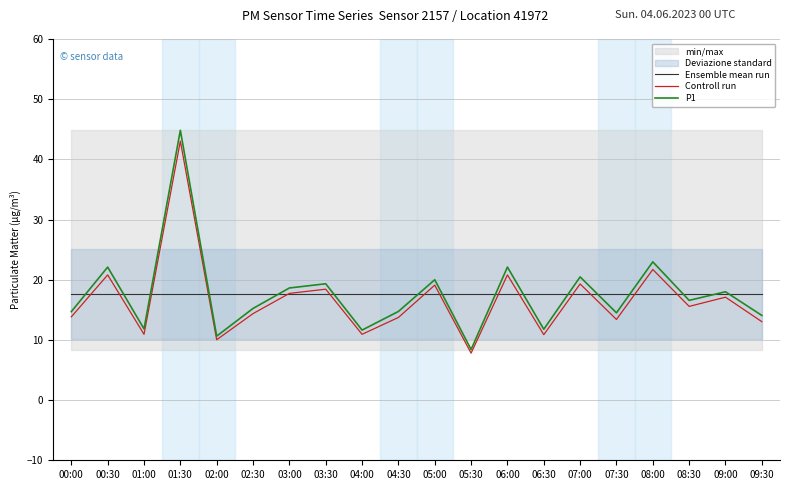

After their last crossing, which series has the higher values: P1 or Ensemble mean run?

Ensemble mean run